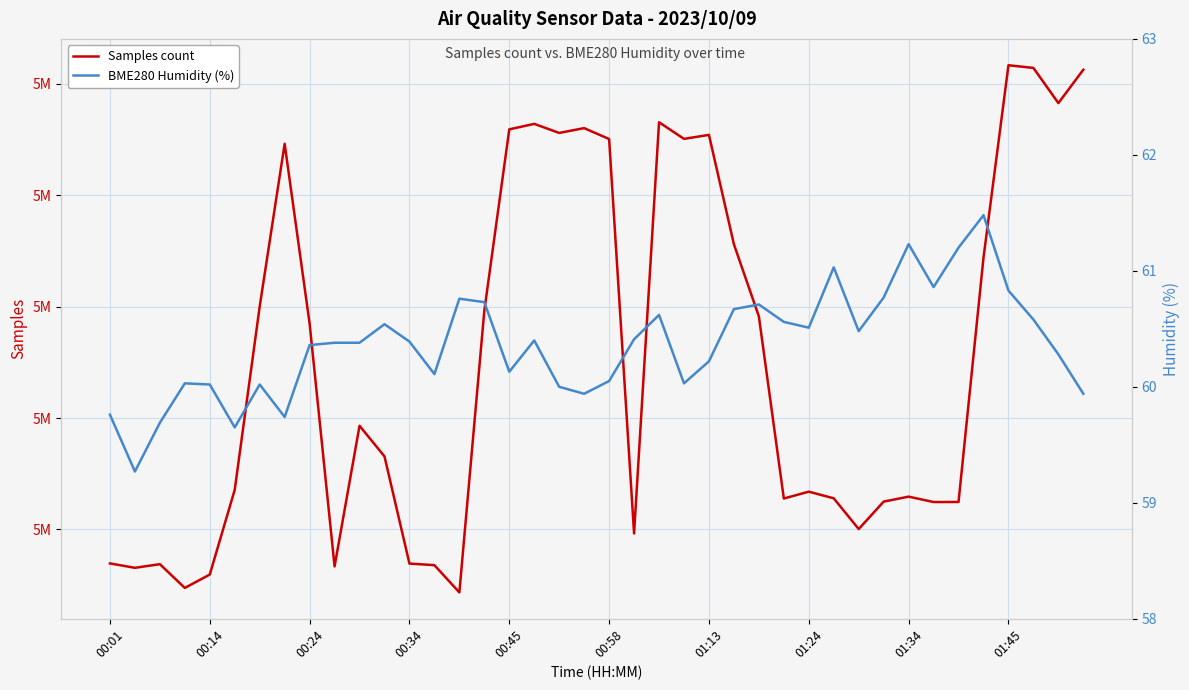

Reading left to right, extract all data points from this chart.

Samples count: 5023473.0	5023276.0	5023439.0	5022373.0	5022974.0	5026779.0	5035010.0	5042313.0	5034240.0	5023339.0	5029652.0	5028277.0	5023466.0	5023395.0	5022171.0	5034818.0	5042960.0	5043206.0	5042799.0	5043015.0	5042526.0	5024818.0	5043280.0	5042533.0	5042712.0	5037800.0	5034564.0	5026386.0	5026694.0	5026396.0	5025016.0	5026248.0	5026471.0	5026229.0	5026232.0	5037200.0	5045838.0	5045718.0	5044139.0	5045638.0
BME280 Humidity (%): 59.8	59.3	59.7	60.0	60.0	59.6	60.0	59.7	60.4	60.4	60.4	60.5	60.4	60.1	60.8	60.7	60.1	60.4	60.0	59.9	60.0	60.4	60.6	60.0	60.2	60.7	60.7	60.6	60.5	61.0	60.5	60.8	61.2	60.9	61.2	61.5	60.8	60.6	60.3	59.9